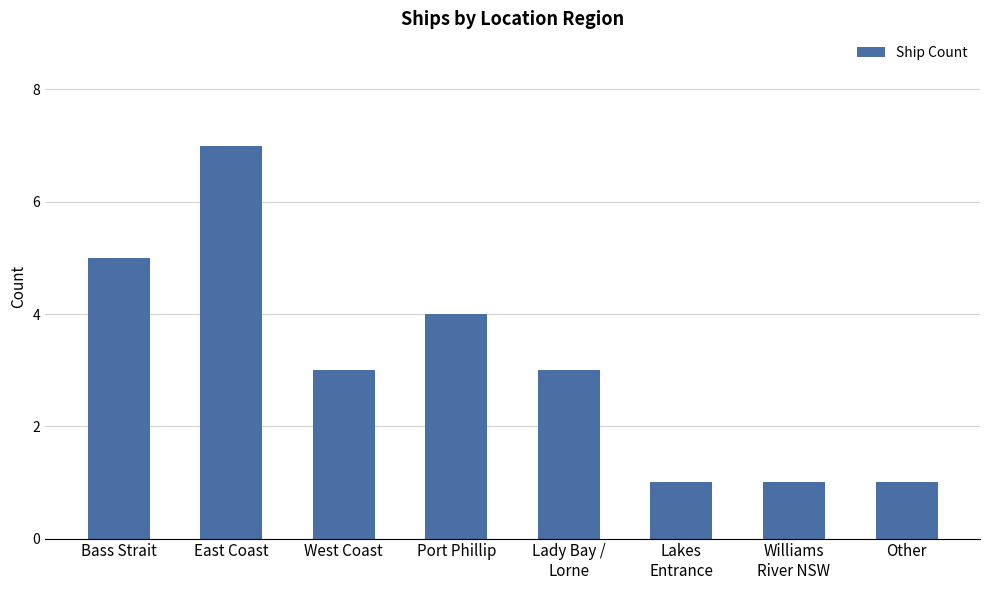

Which category has the highest value across all series?

East Coast